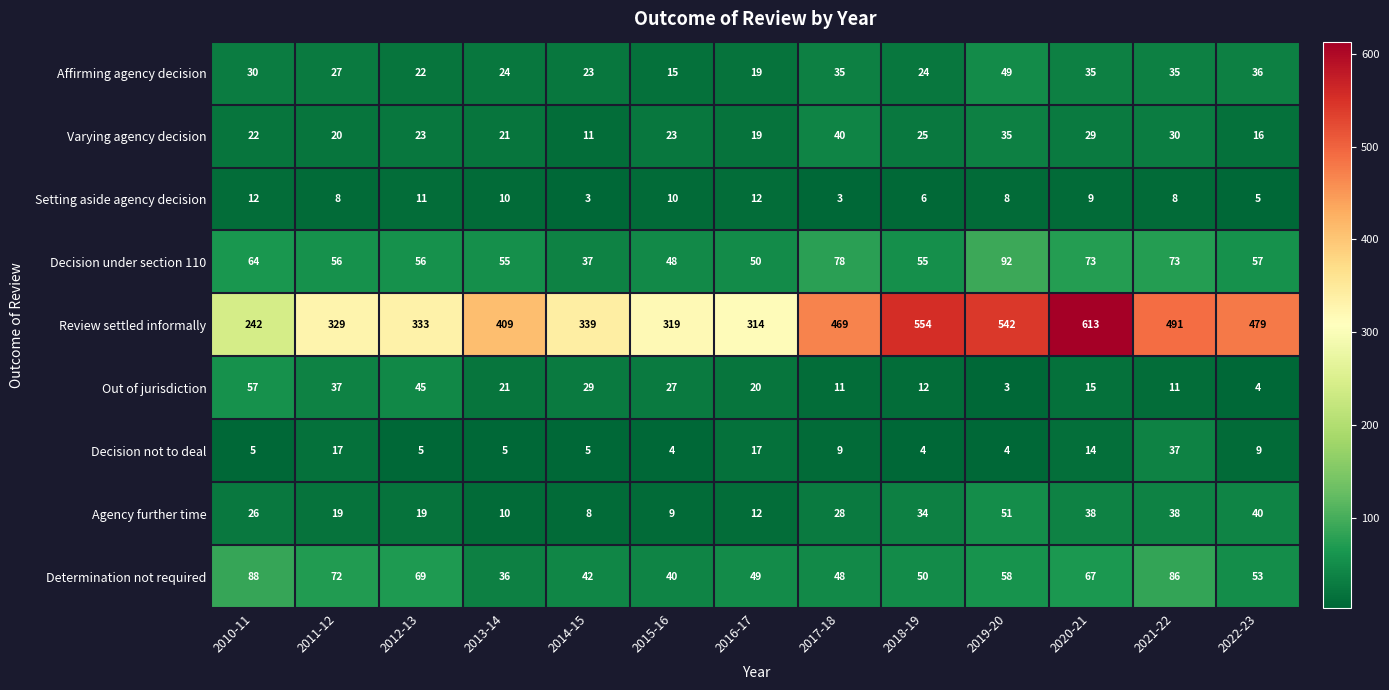

The value of Decision not to deal at 2021-22 is 37. True or false?

True